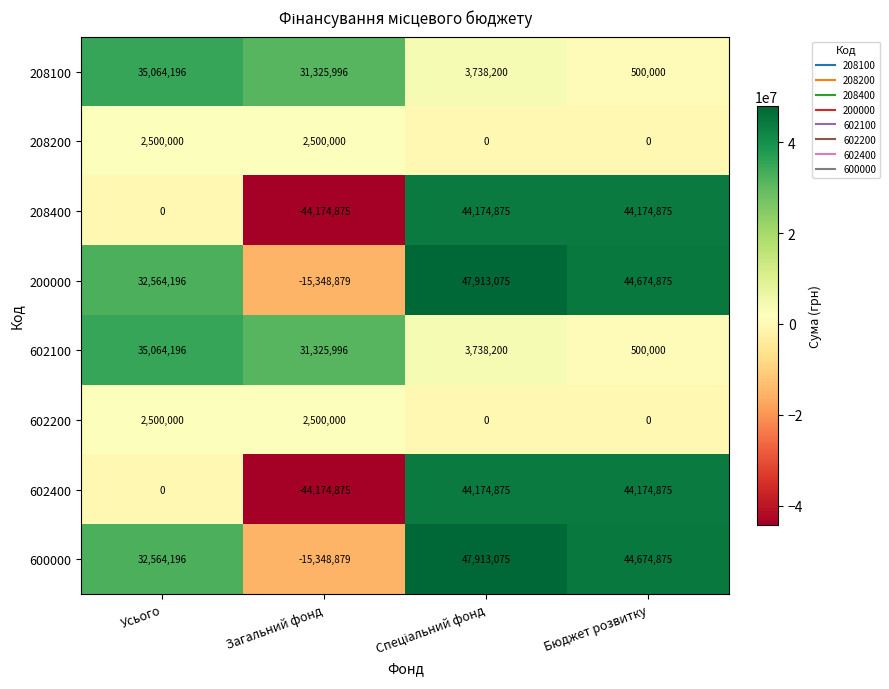

What is the difference between the second highest and second lowest values in the 200000 series?

12110679